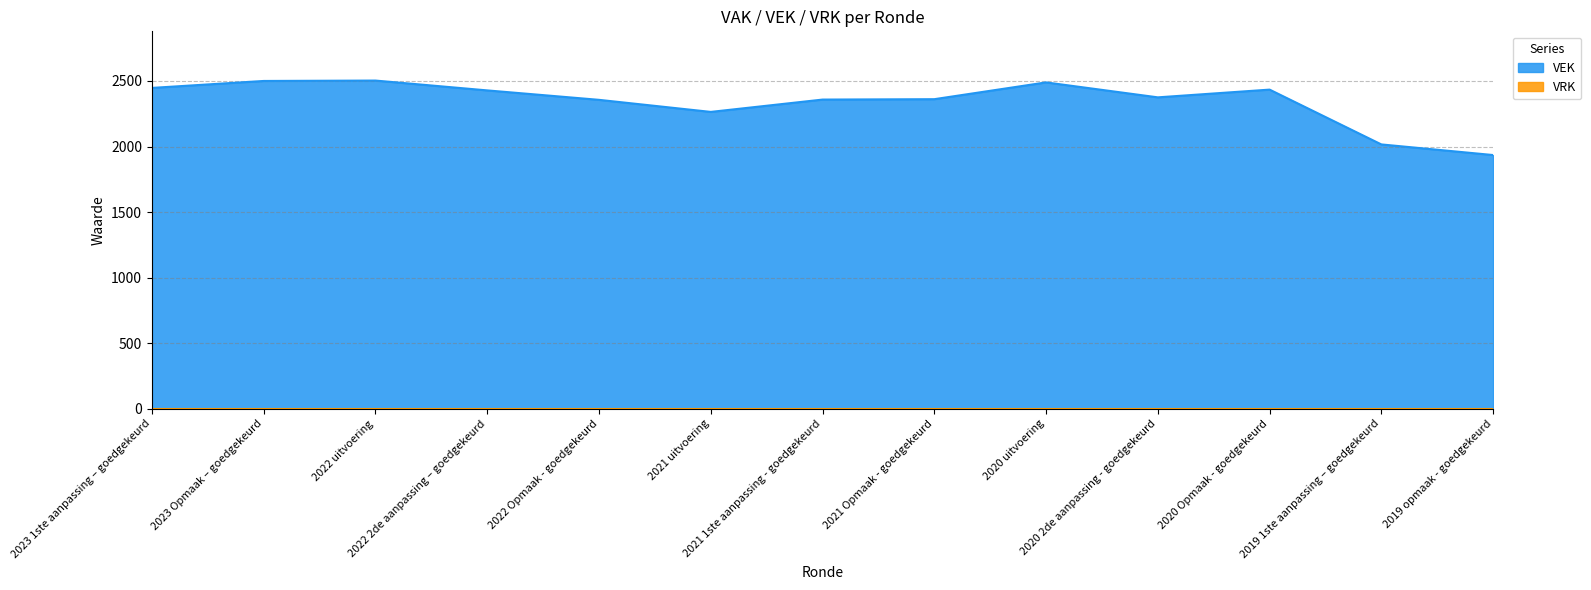

What position from the left is 2019 opmaak - goedgekeurd?

13